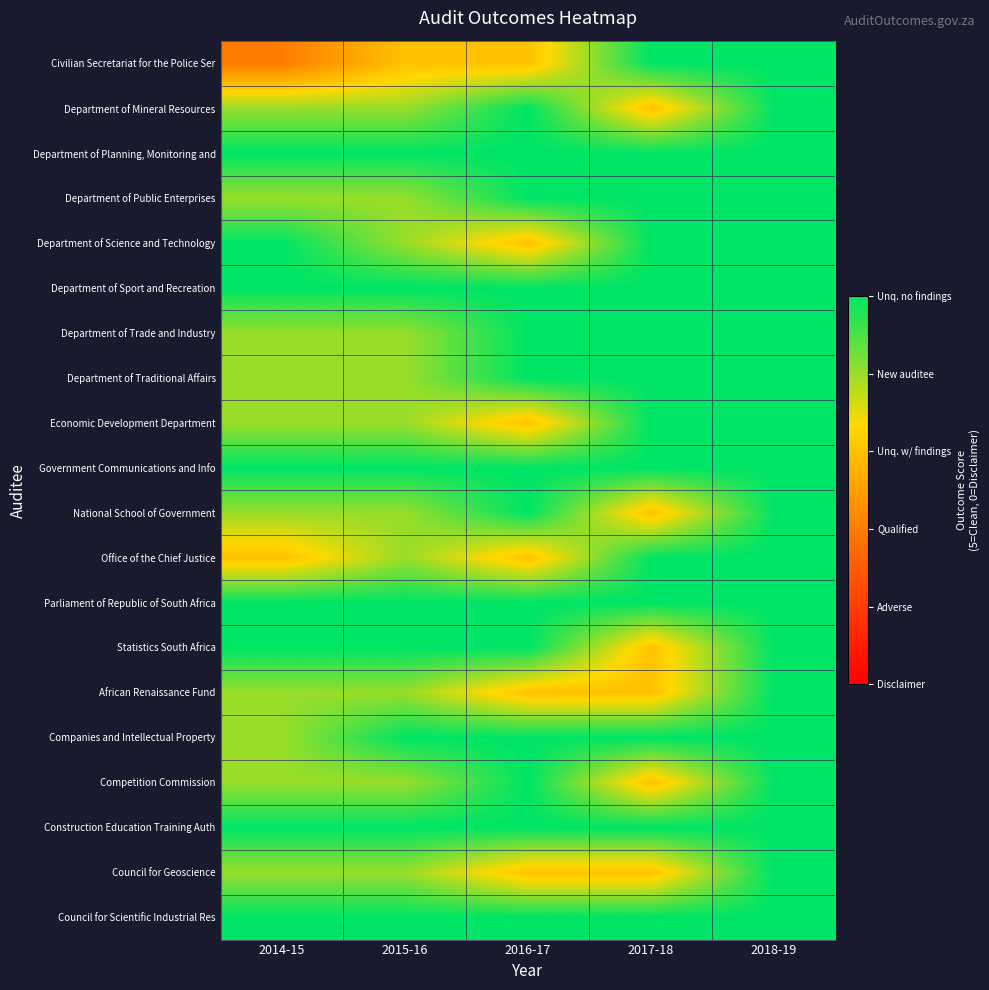

What is the total value across all series at 2017-18?

88